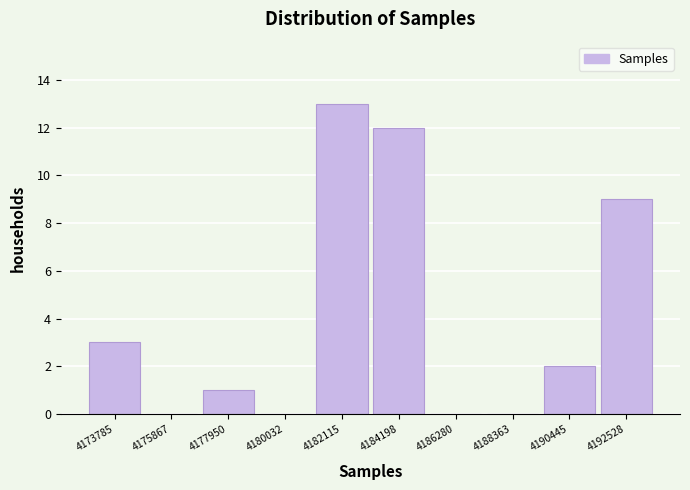

Reading right to left, extract all data points from this chart.

4192528=9	4190445=2	4188363=0	4186280=0	4184198=12	4182115=13	4180032=0	4177950=1	4175867=0	4173785=3